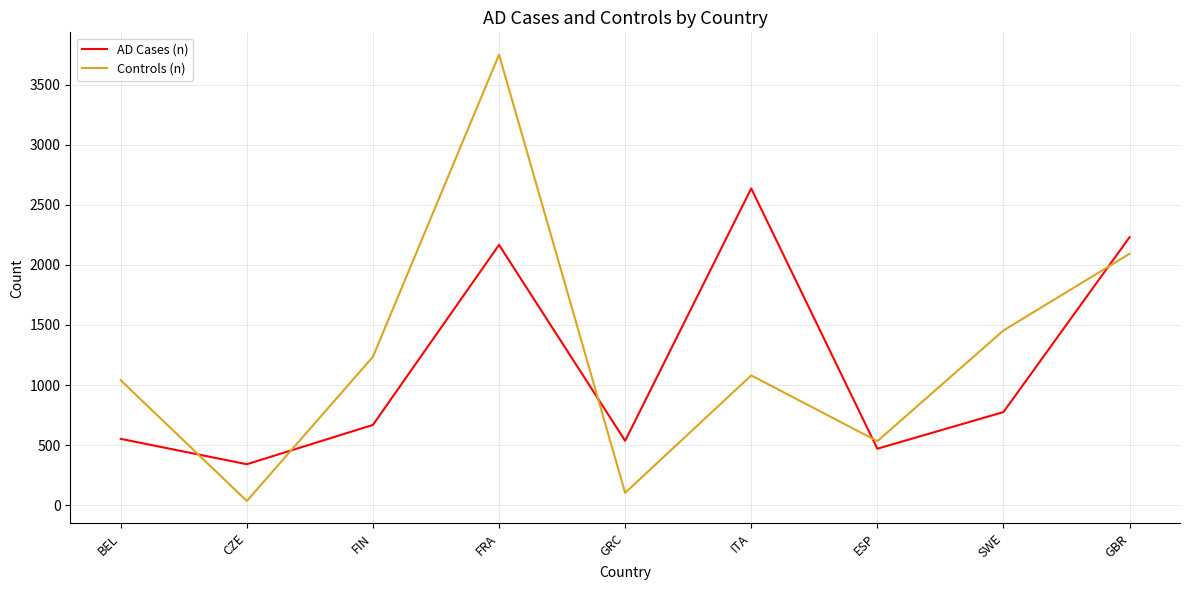

The value of AD Cases (n) at FRA is 2166. True or false?

True